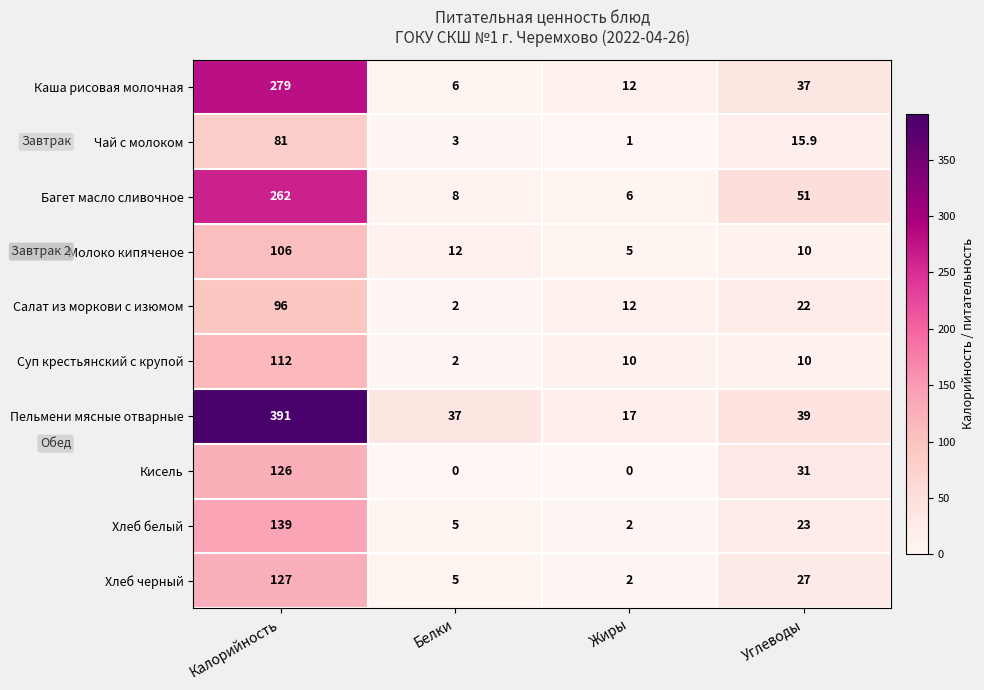

Which series has the widest spread of values?

Пельмени мясные отварные